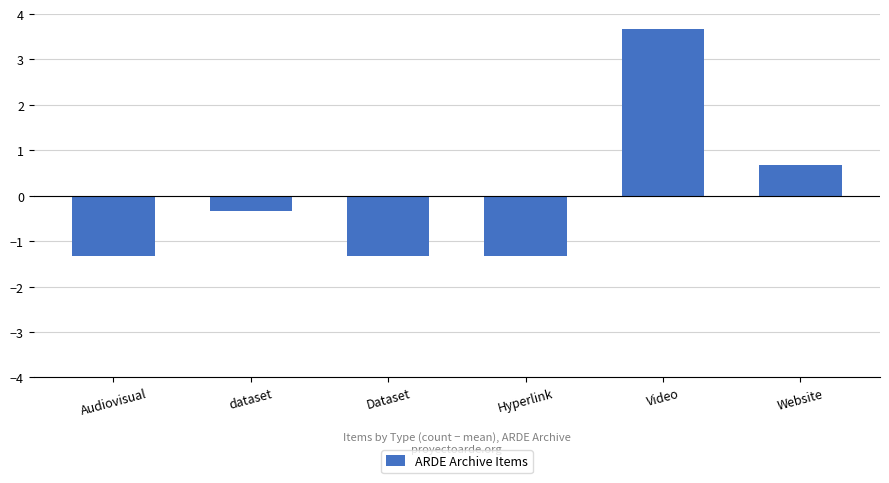

Does the chart contain any negative values?

Yes